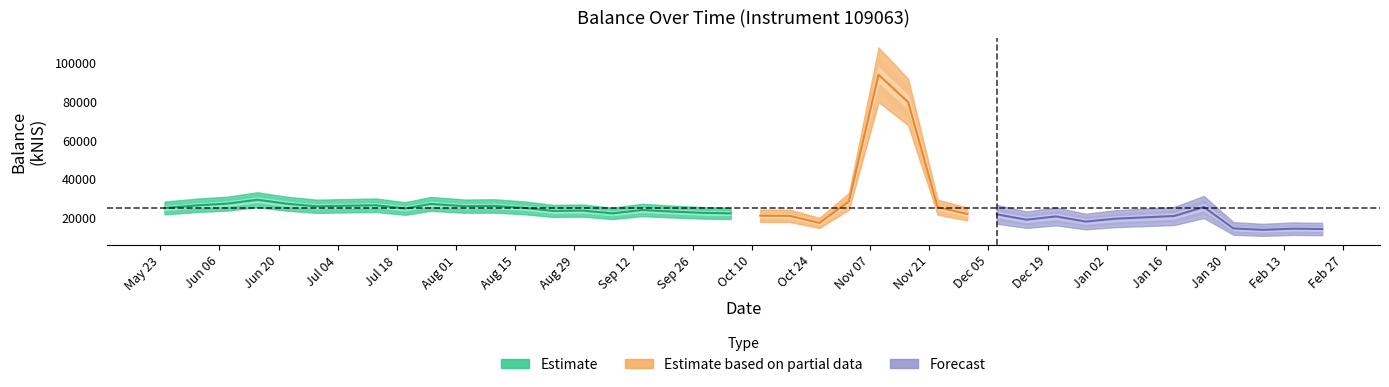

Reading left to right, extract all data points from this chart.

25297.9	26684.2	27563.0	29524.9	27456.7	26158.1	26425.7	26694.7	25033.2	27393.0	26218.0	26338.6	25398.2	23770.4	23958.3	22492.8	24263.8	23475.5	22808.0	22514.8	21304.2	21253.4	17594.7	28723.5	93815.6	79826.7	25687.7	22203.5	22030.3	19260.0	20950.2	18309.2	19763.0	20457.1	21171.4	25787.7	14765.1	14046.3	14643.4	14461.2